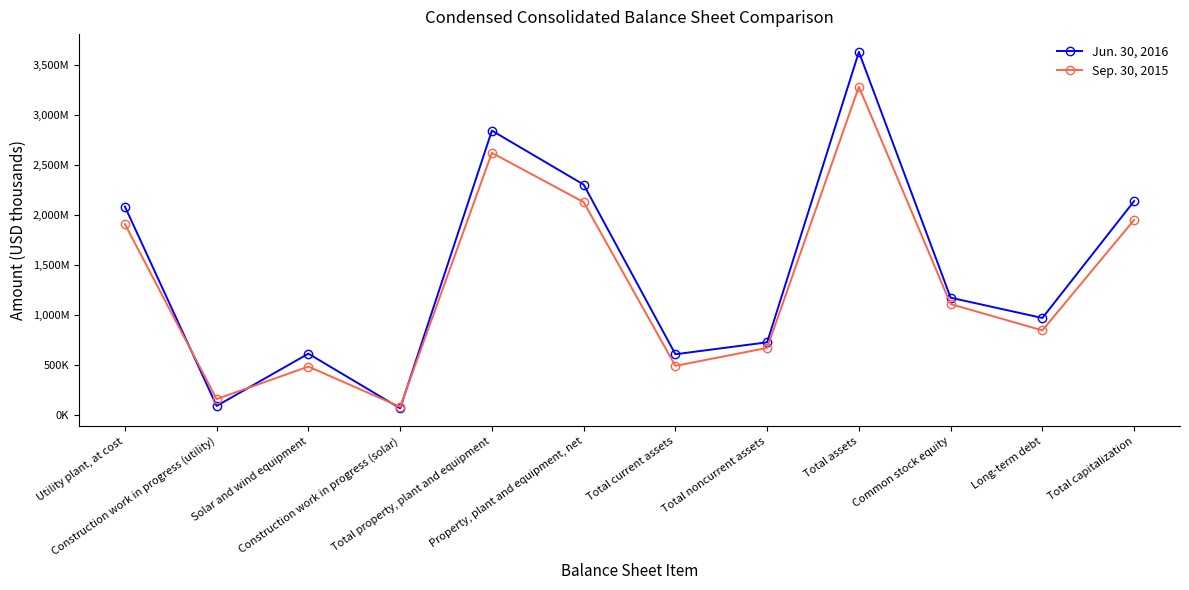

True or false: Jun. 30, 2016 has more than 1 points higher than both neighbors.

True